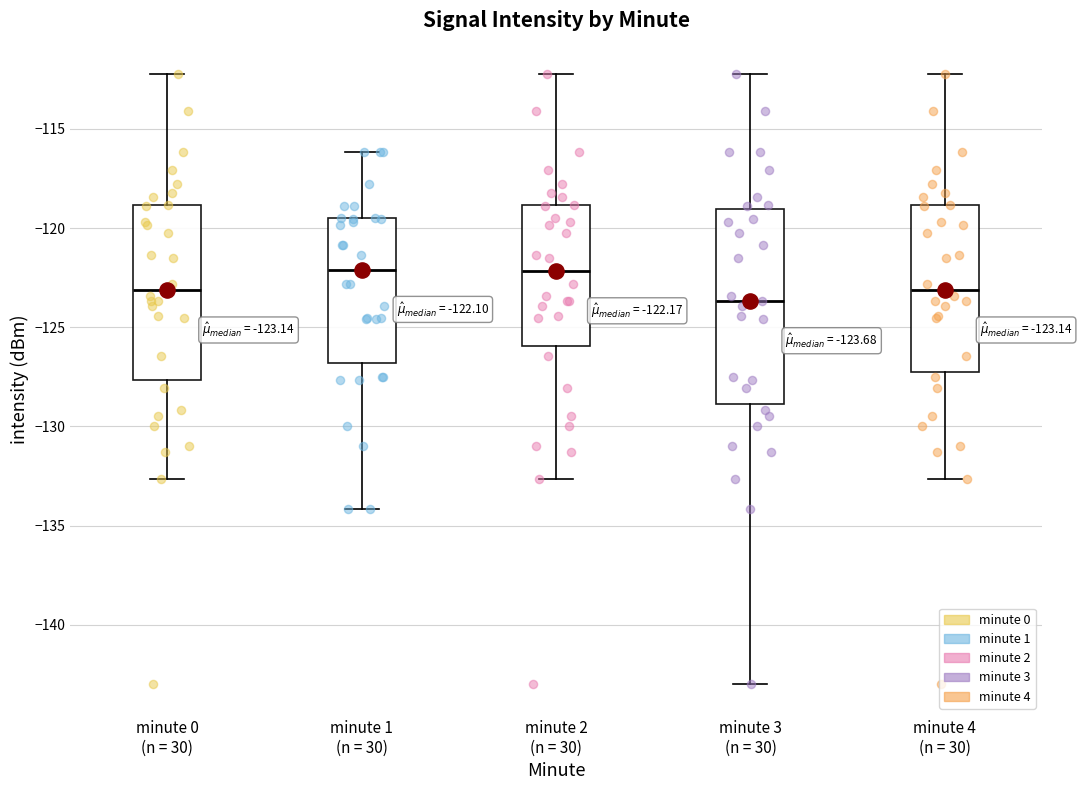

Which box is the tallest, from its lower edge to its upper edge?

minute 3 (n = 30)